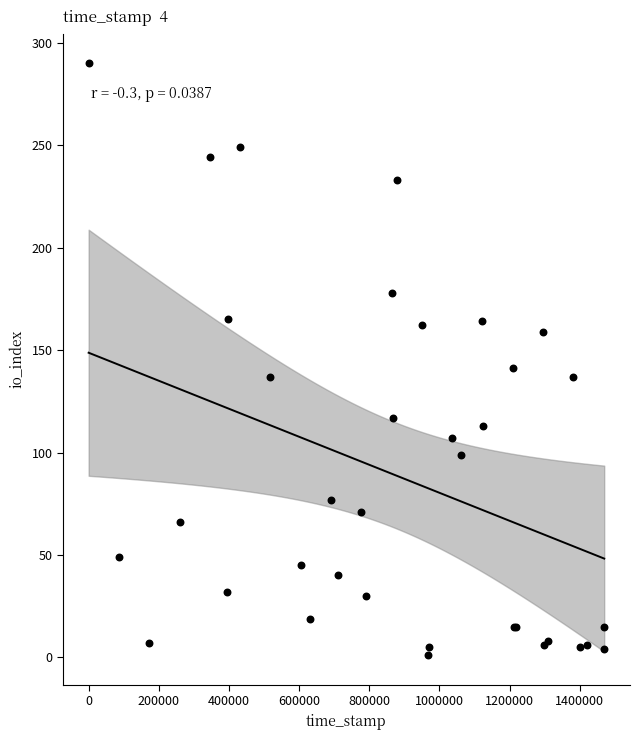

What Y value in the scatter plot is closest to 145?

141